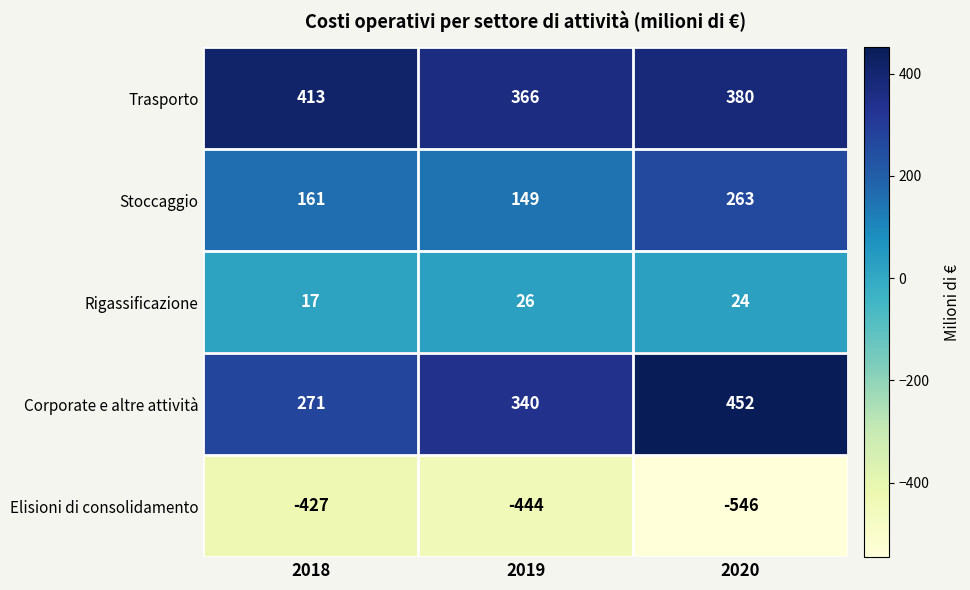

How many values in the Trasporto series are below 380?

1